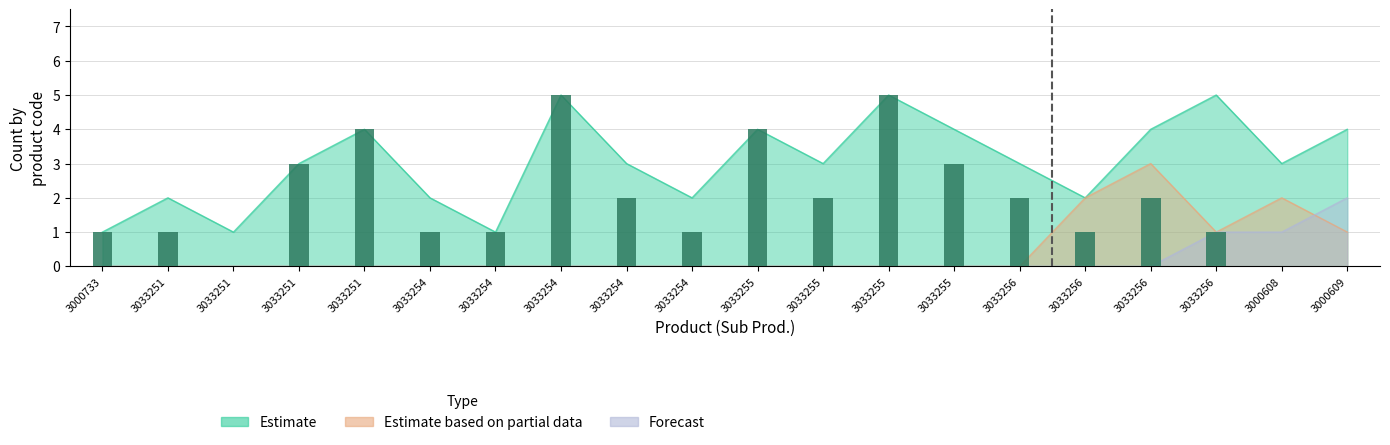

Which series has the largest total across all categories?

Estimate